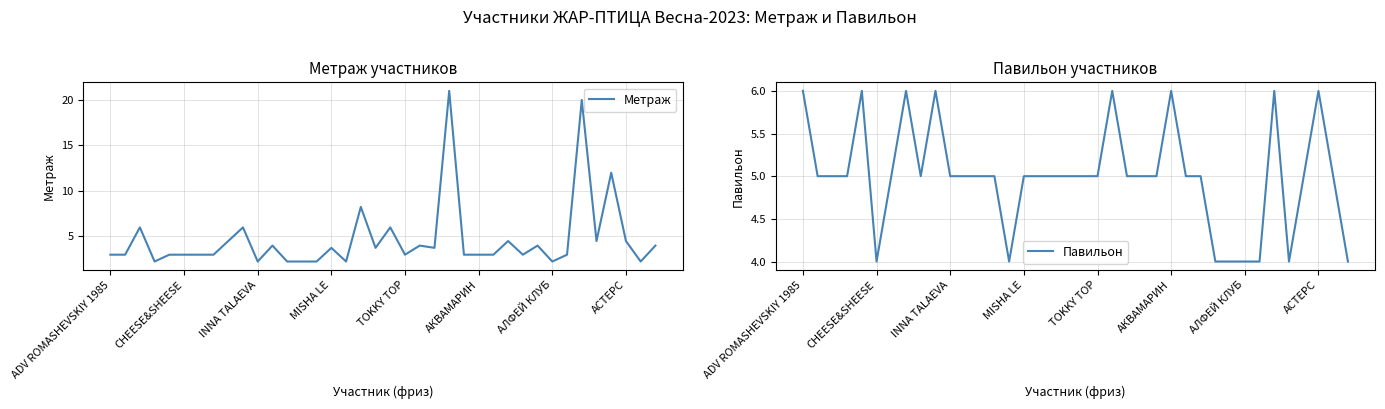

What is the smallest value displayed?

2.2